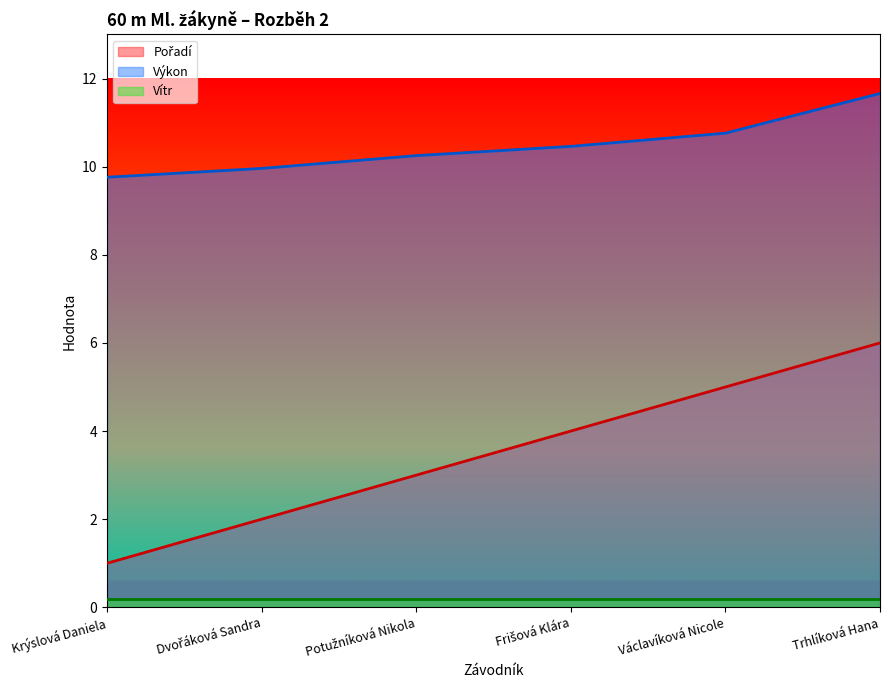

True or false: Pořadí and Výkon cross at least once.

False